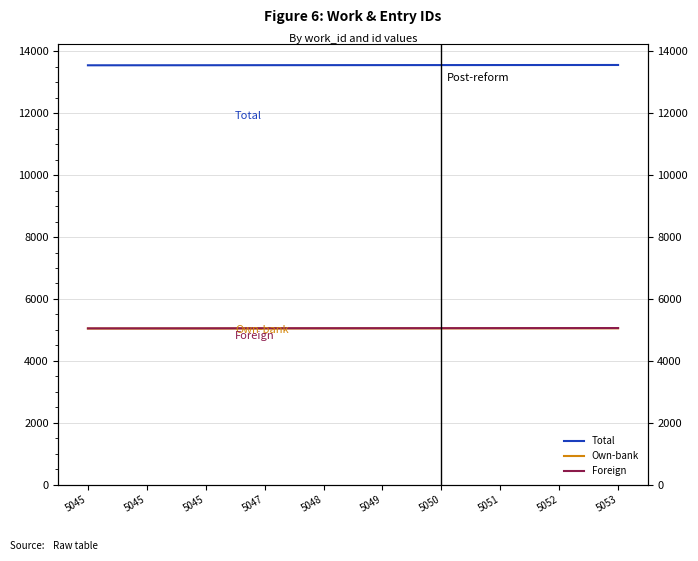

Does the chart display data point markers on the line(s)?

No